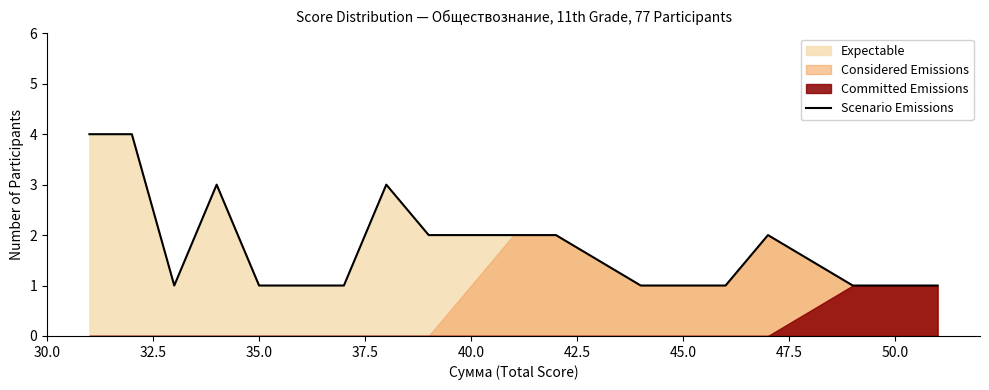

What is the highest value of the Scenario Emissions series?

4